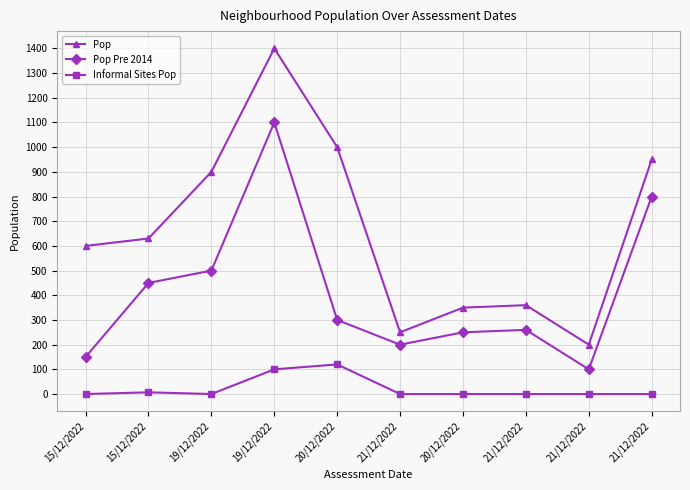

How many categories are shown in the chart?

10